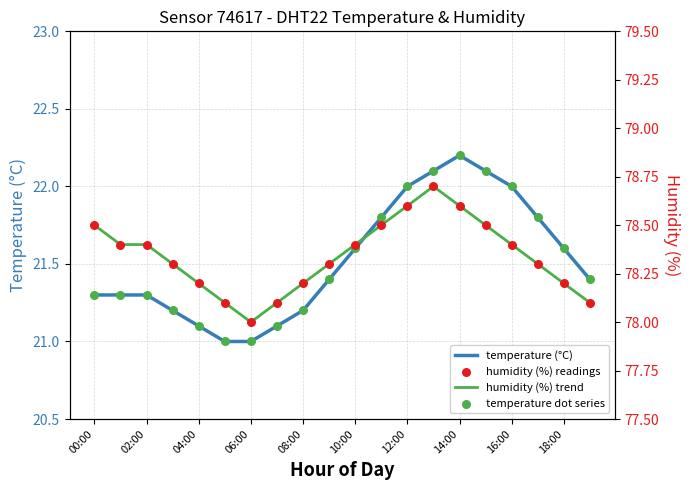

Is the value of humidity line at 18:00 greater than the value of humidity at 06:00?

No